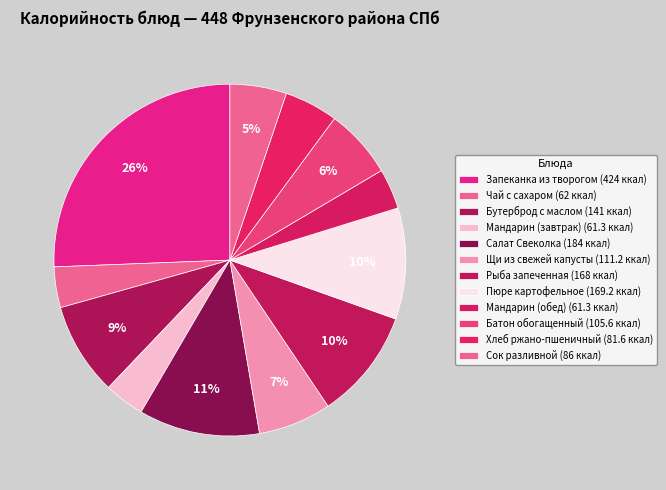

How many segments does this pie chart have?

12